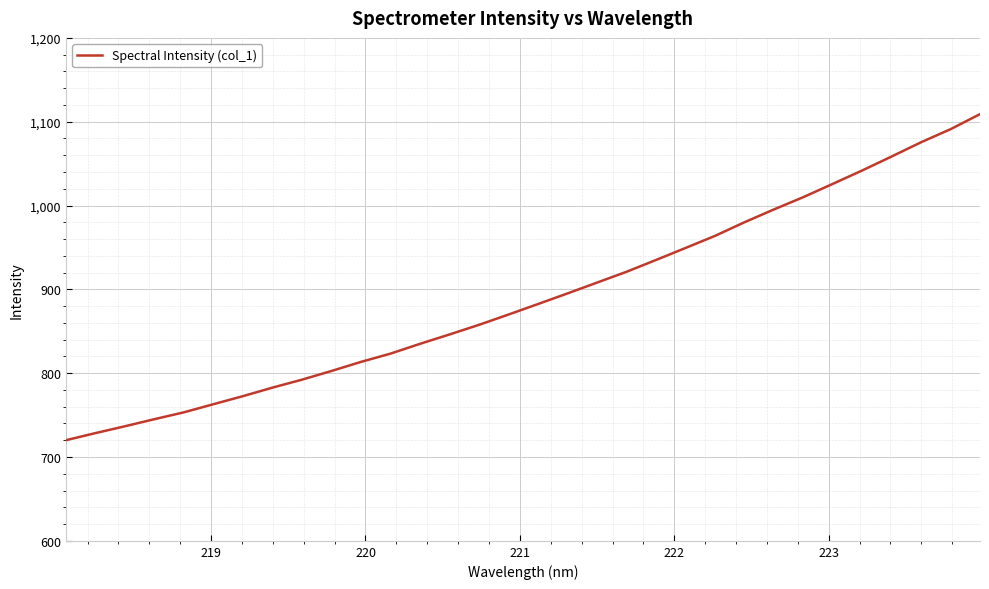

Does the chart display data point markers on the line(s)?

No